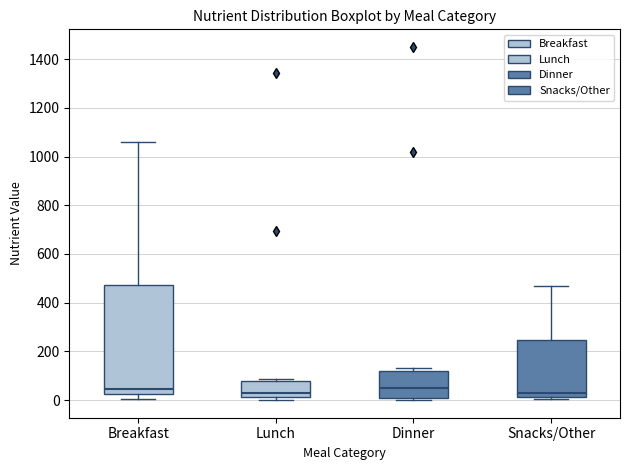

Reading left to right, read every box against the y-axis: the position of its median line, the range the box covers, and the ends of its whiskers. The values are not printed on the chart, so give them approximately, as read against the axis.

Breakfast: median 40, box 20 to 480, whiskers 0 to 1060
Lunch: median 20 (just above the box's lower edge), box 20 to 80, whiskers 0 to 80 (just above the box's upper edge)
Dinner: median 60, box 0 to 120, whiskers 0 (just below the box's lower edge) to 140
Snacks/Other: median 40, box 20 to 240, whiskers 0 to 460